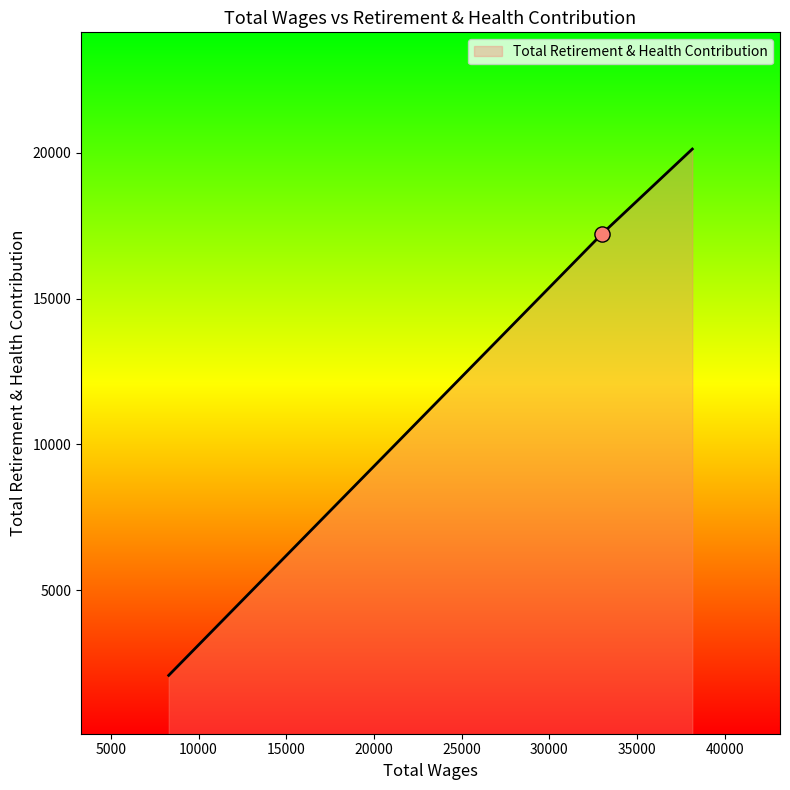

What is the greatest value displayed?

20123